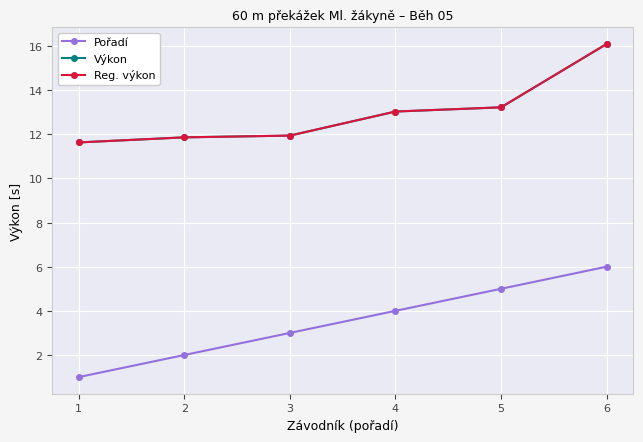

Is this an area chart (filled region under the line)?

No